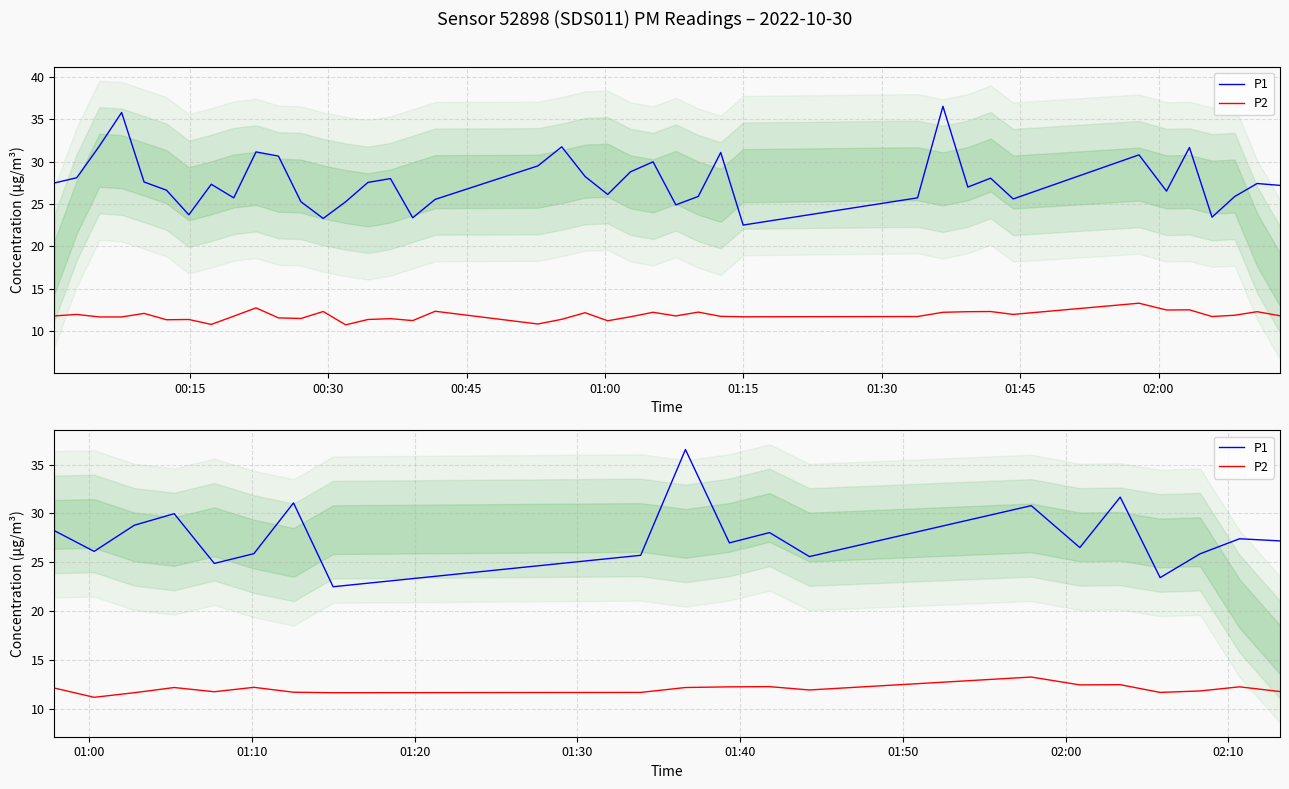

Rank the series at 00:15 from highest to lowest value.

P1, P2